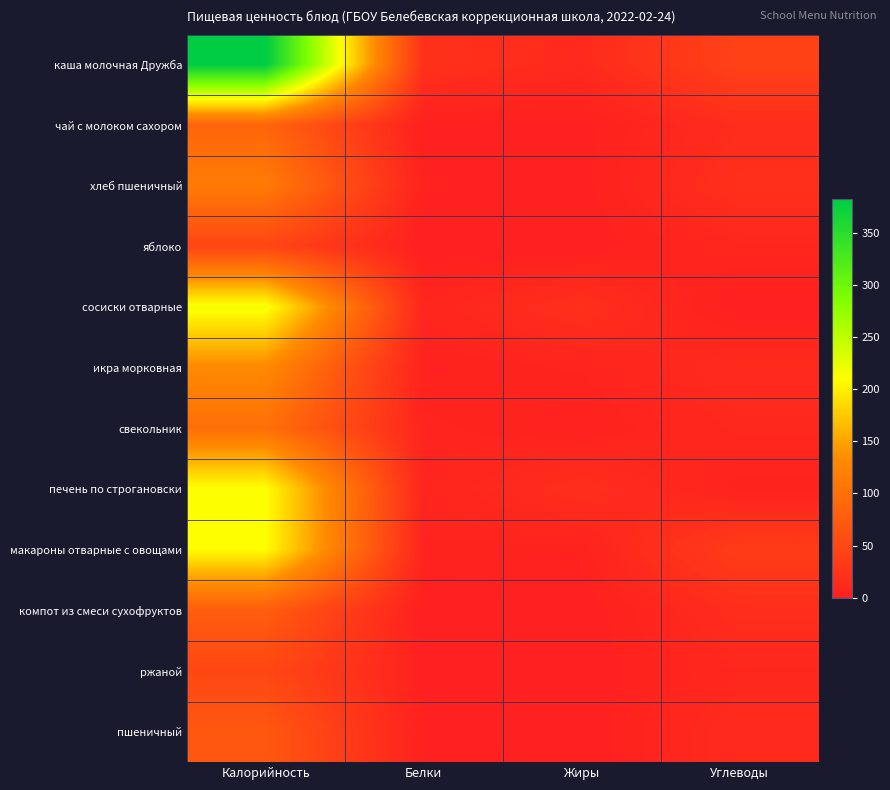

What is the spread (max minus min) of values at Углеводы?

43.2